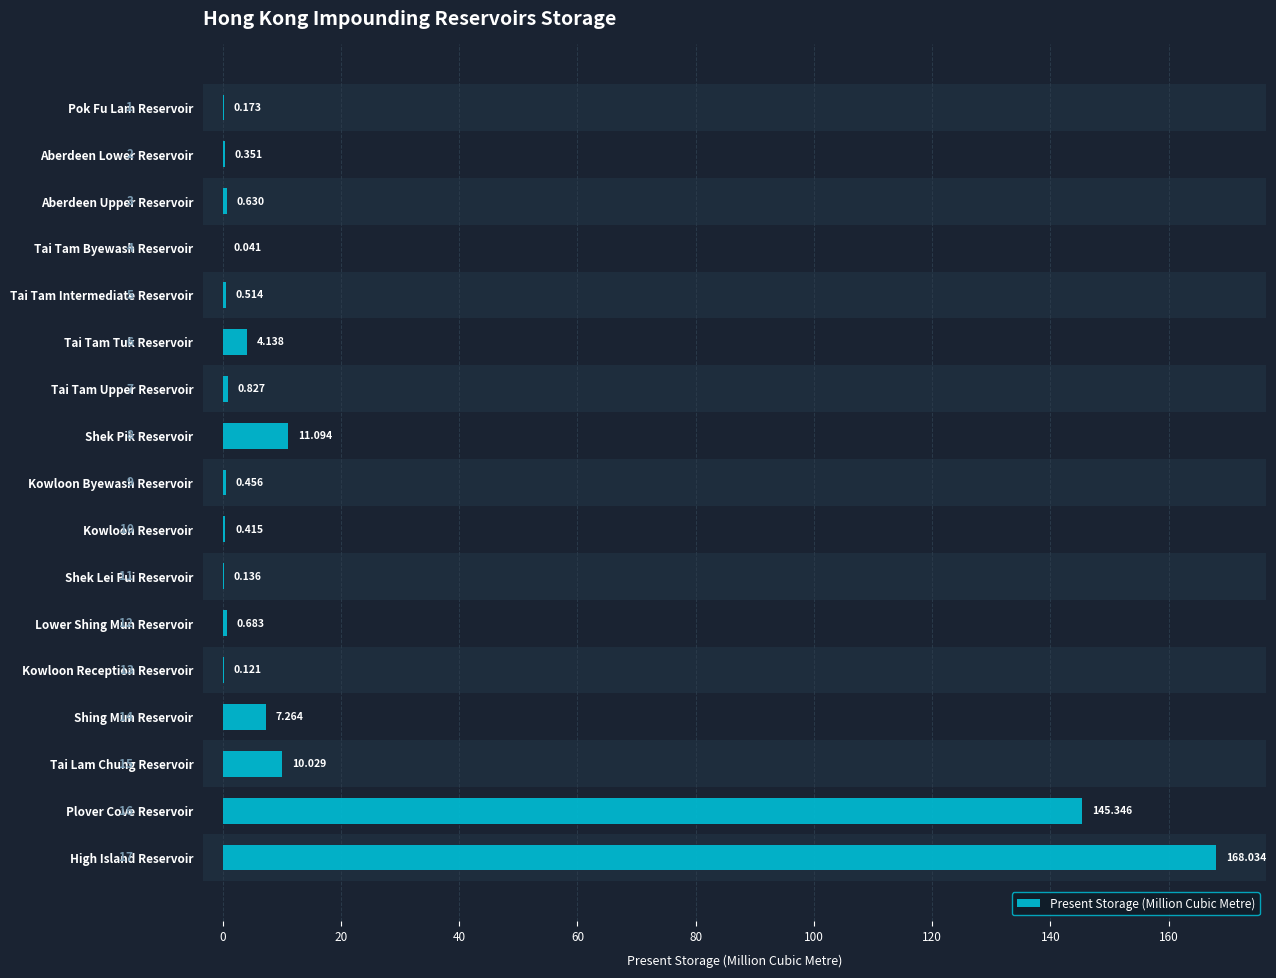

At which label is the value closest to 84?

Plover Cove Reservoir